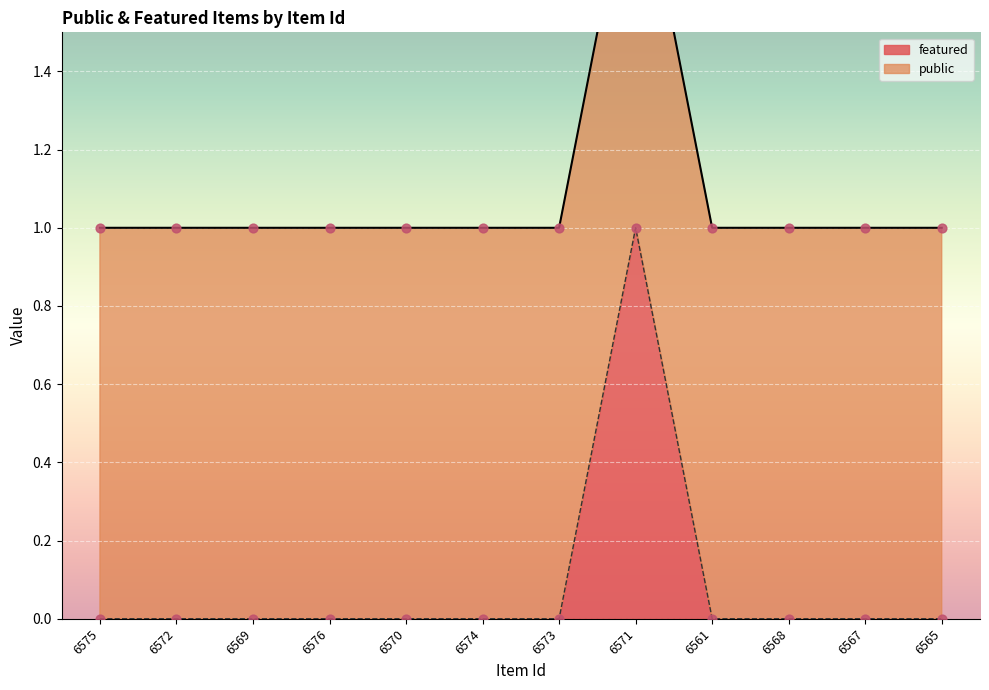

Between 6574 and 6576, which is larger?

6574